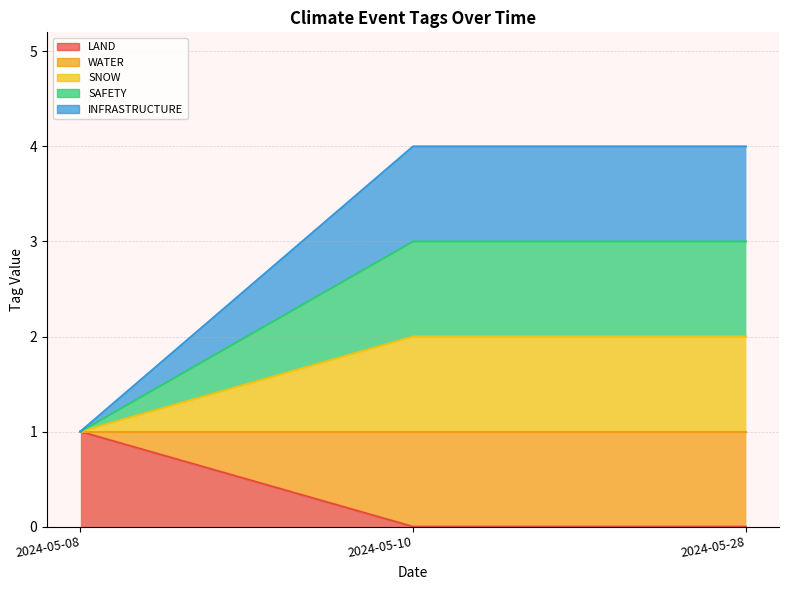

Which series has the widest spread of values?

SAFETY